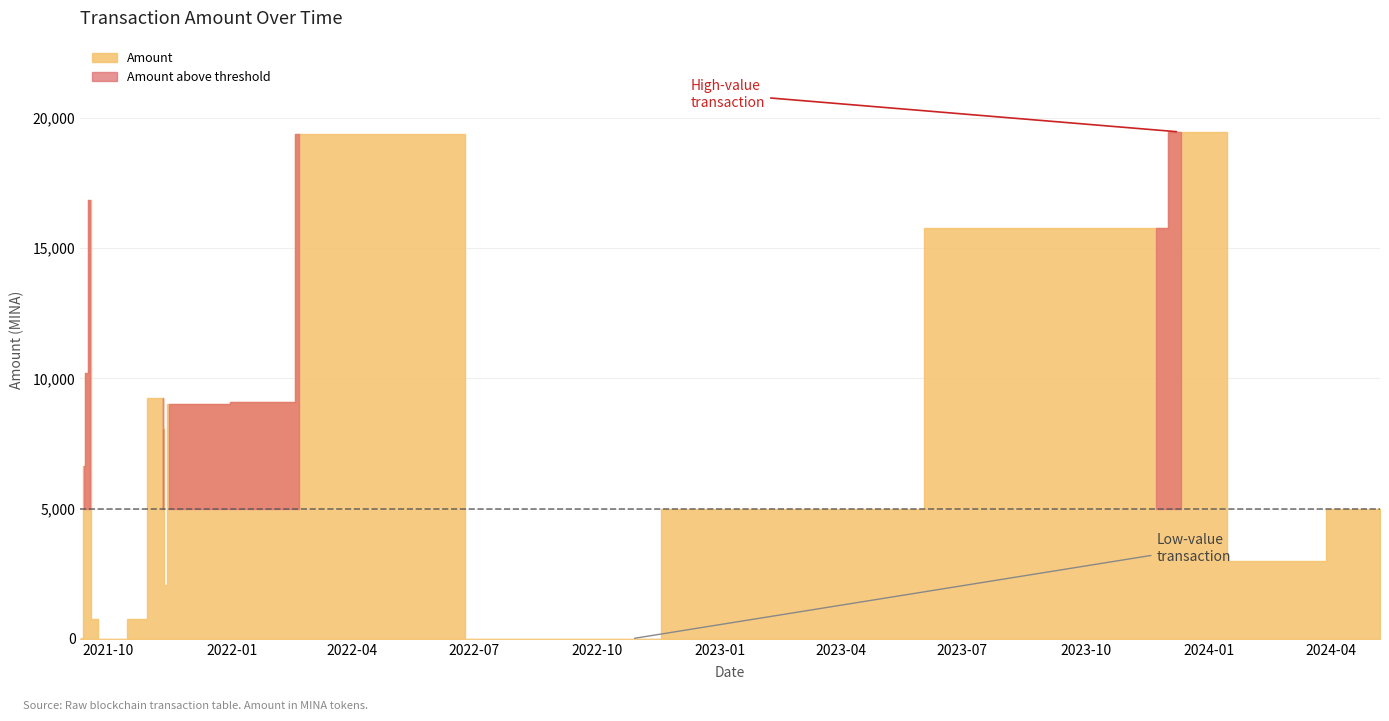

Does the chart display data point markers on the line(s)?

No